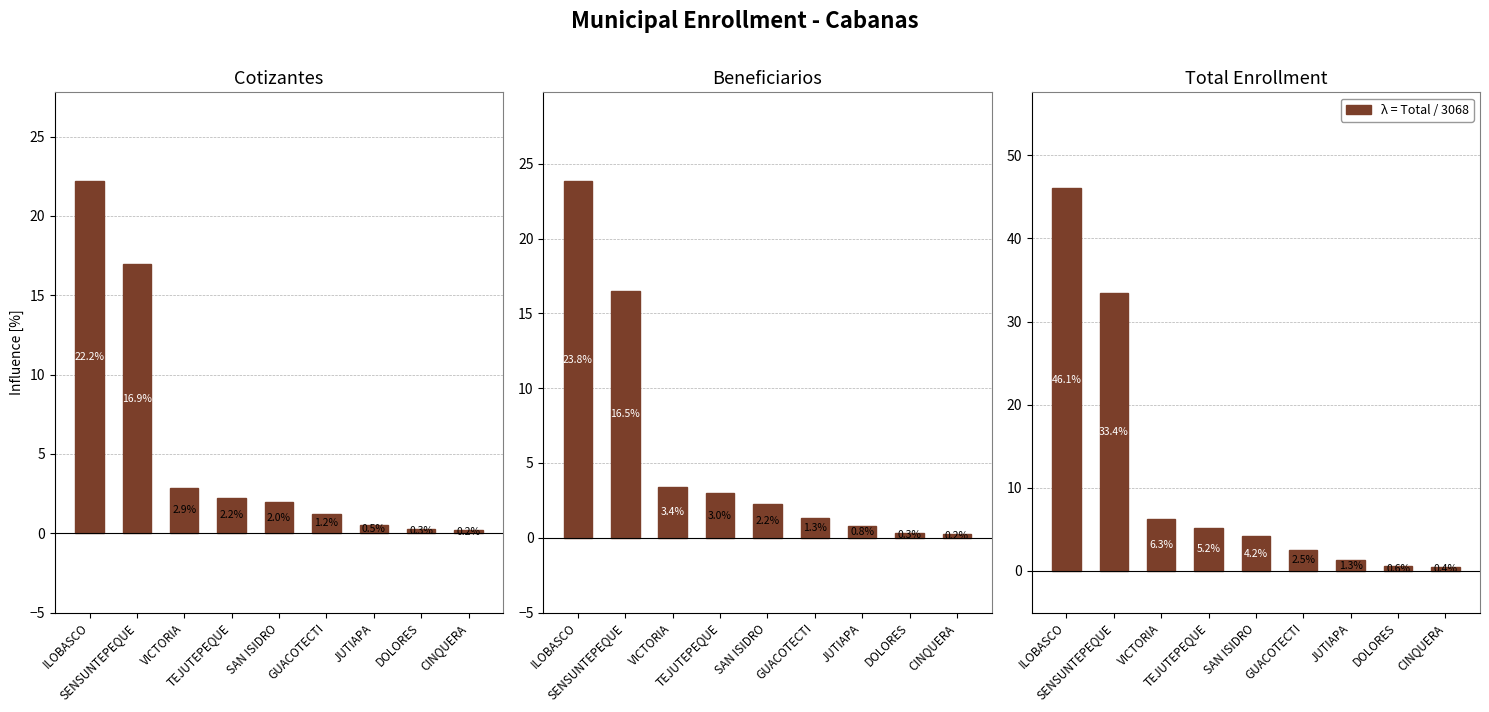

What is the difference between the maximum and second lowest values in the Cotizantes series?

22.0